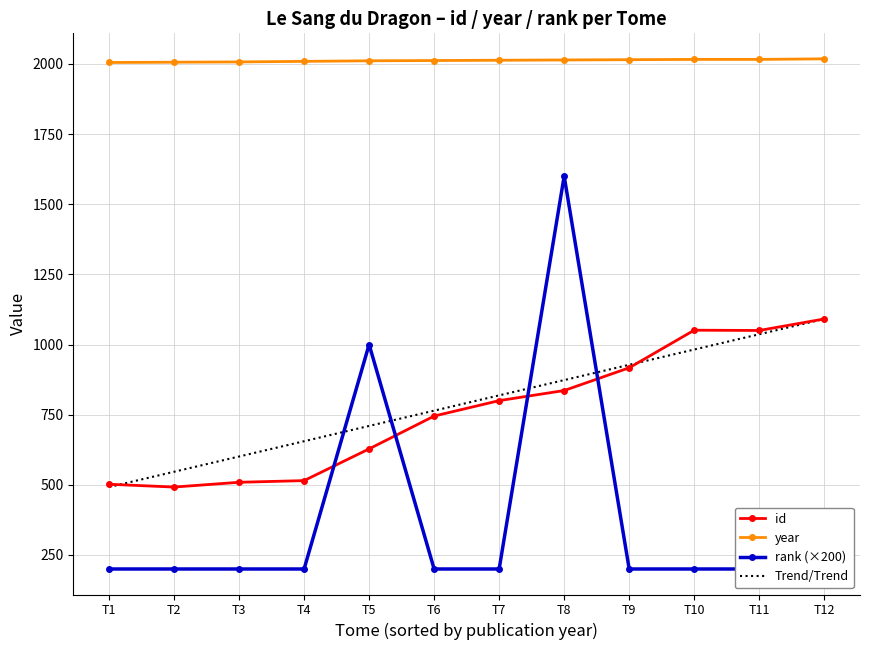

Reading left to right, what are all the values shown in this chart?

id: T1=502.0	T2=492.0	T3=509.0	T4=515.0	T5=628.0	T6=745.0	T7=800.0	T8=836.0	T9=917.0	T10=1051.0	T11=1050.0	T12=1091.0
year: T1=2005.0	T2=2006.0	T3=2007.0	T4=2009.0	T5=2011.0	T6=2012.0	T7=2013.0	T8=2014.0	T9=2015.0	T10=2016.0	T11=2016.0	T12=2018.0
rank (×200): T1=200.0	T2=200.0	T3=200.0	T4=200.0	T5=1000.0	T6=200.0	T7=200.0	T8=1600.0	T9=200.0	T10=200.0	T11=200.0	T12=200.0
Trend/Trend: T1=492.0	T2=546.5	T3=600.9	T4=655.4	T5=709.8	T6=764.3	T7=818.7	T8=873.2	T9=927.6	T10=982.1	T11=1036.5	T12=1091.0